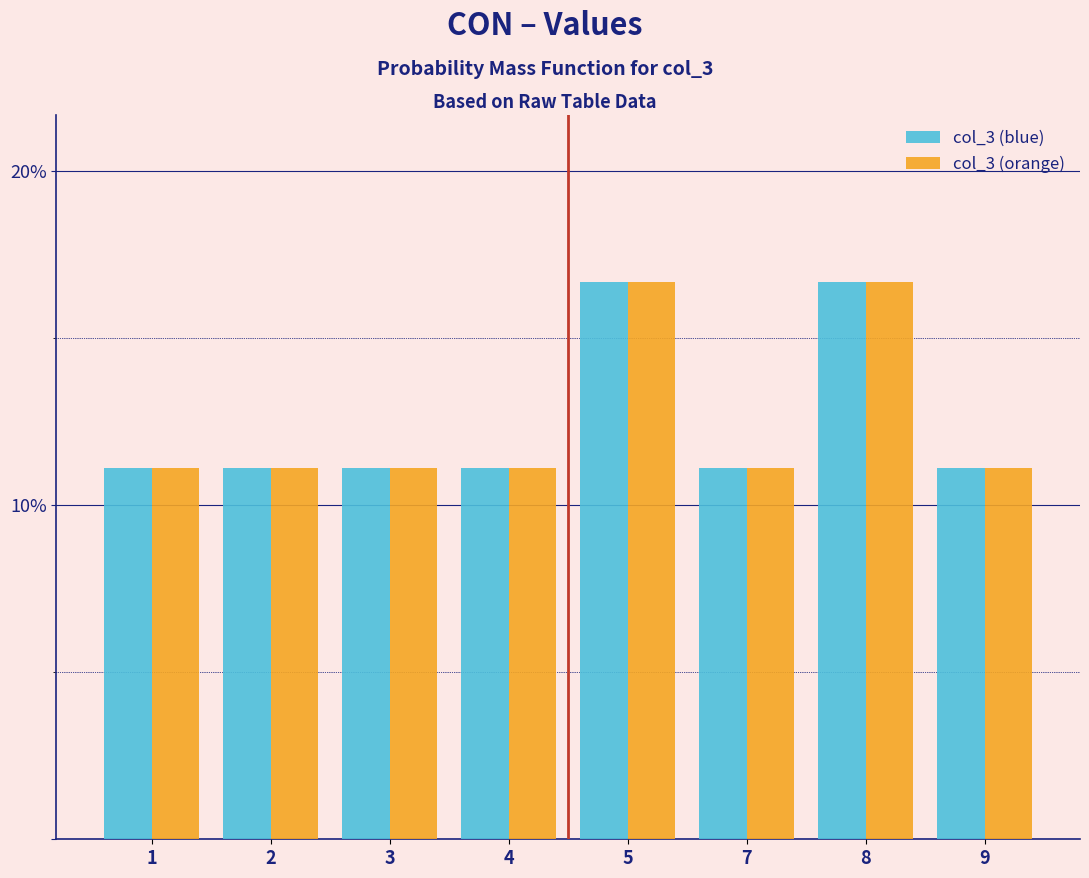

What are all the series names shown in the legend?

col_3 (blue), col_3 (orange)